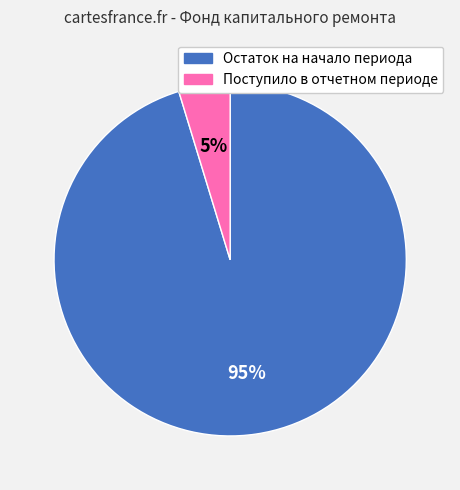

The Остаток на начало периода slice represents 81% of the pie. True or false?

False